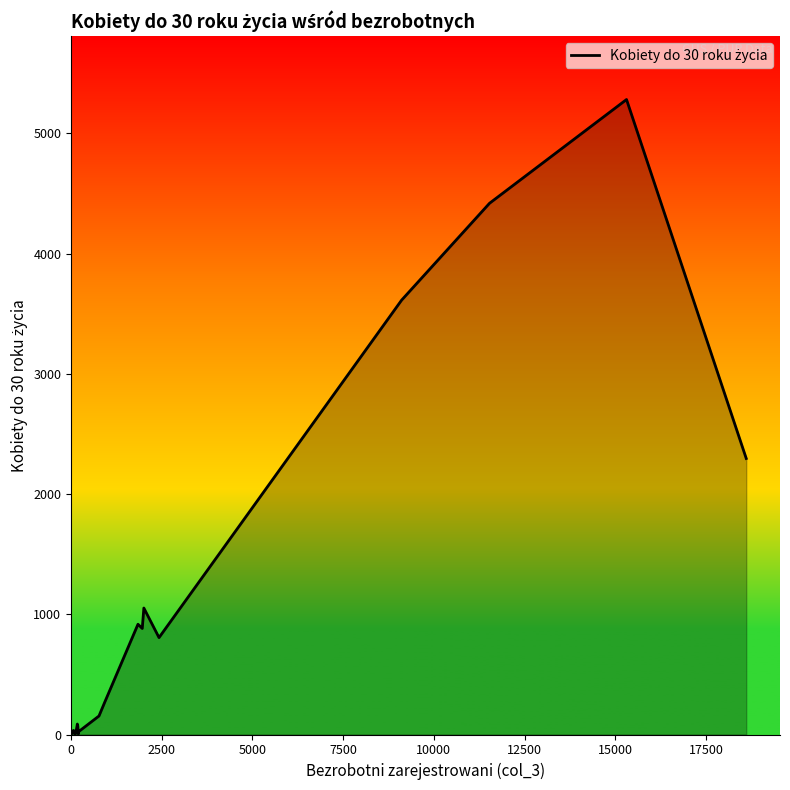

The chart shows a value of 68 at 12500. True or false?

False